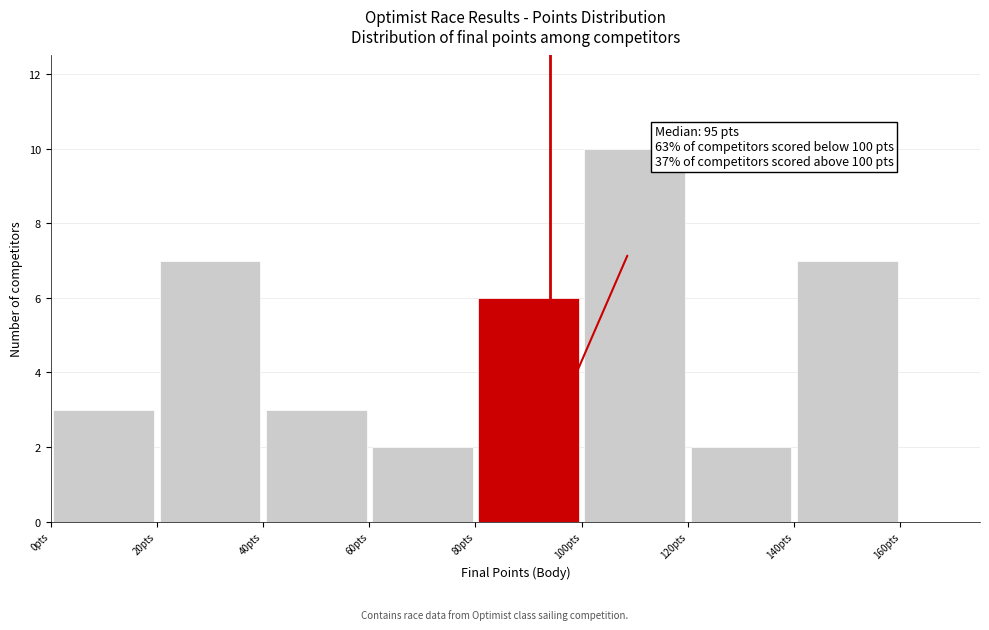

Over which range of the x-axis is the bar tallest?

100 to 120